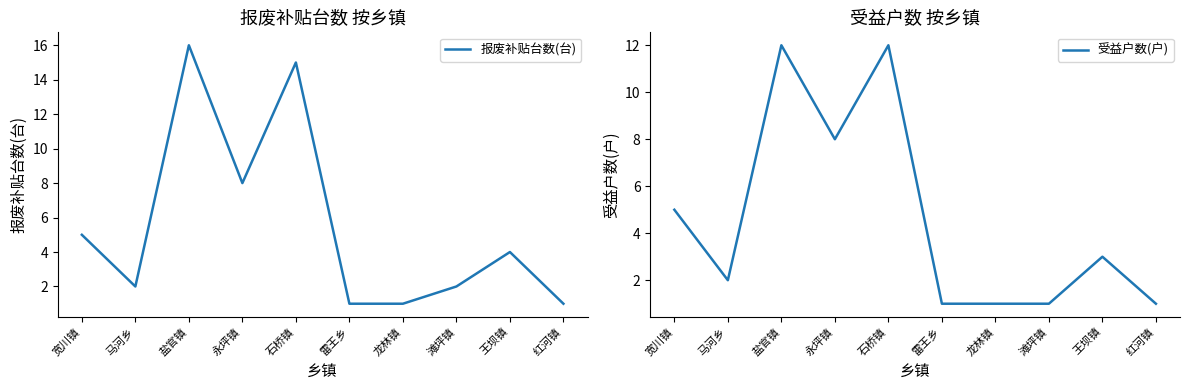

Does the chart have visible grid lines?

No